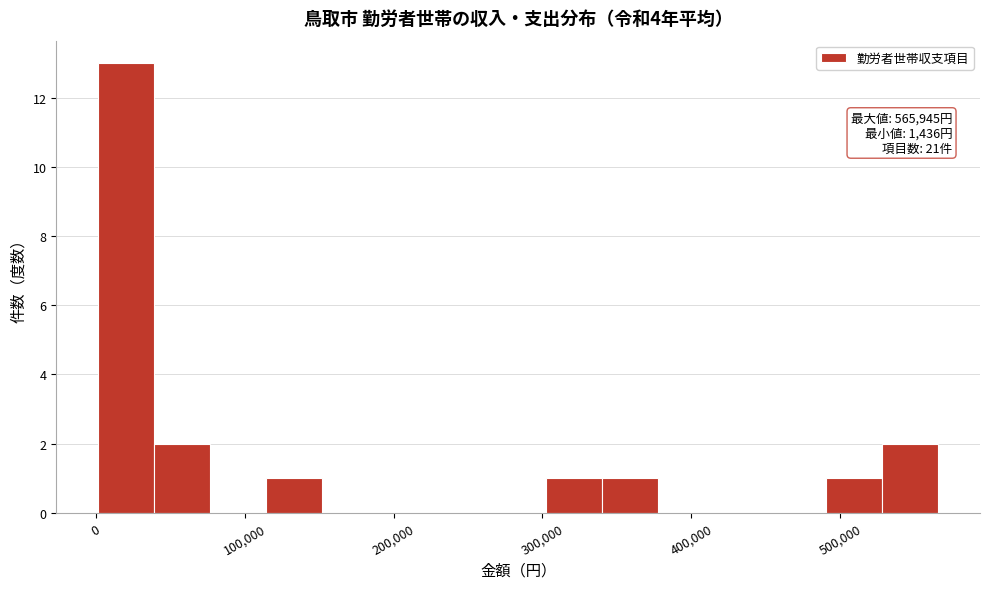

Around what value on the x-axis is the tallest bar? Give the approximate position of its centre, as read against the axis.

20000